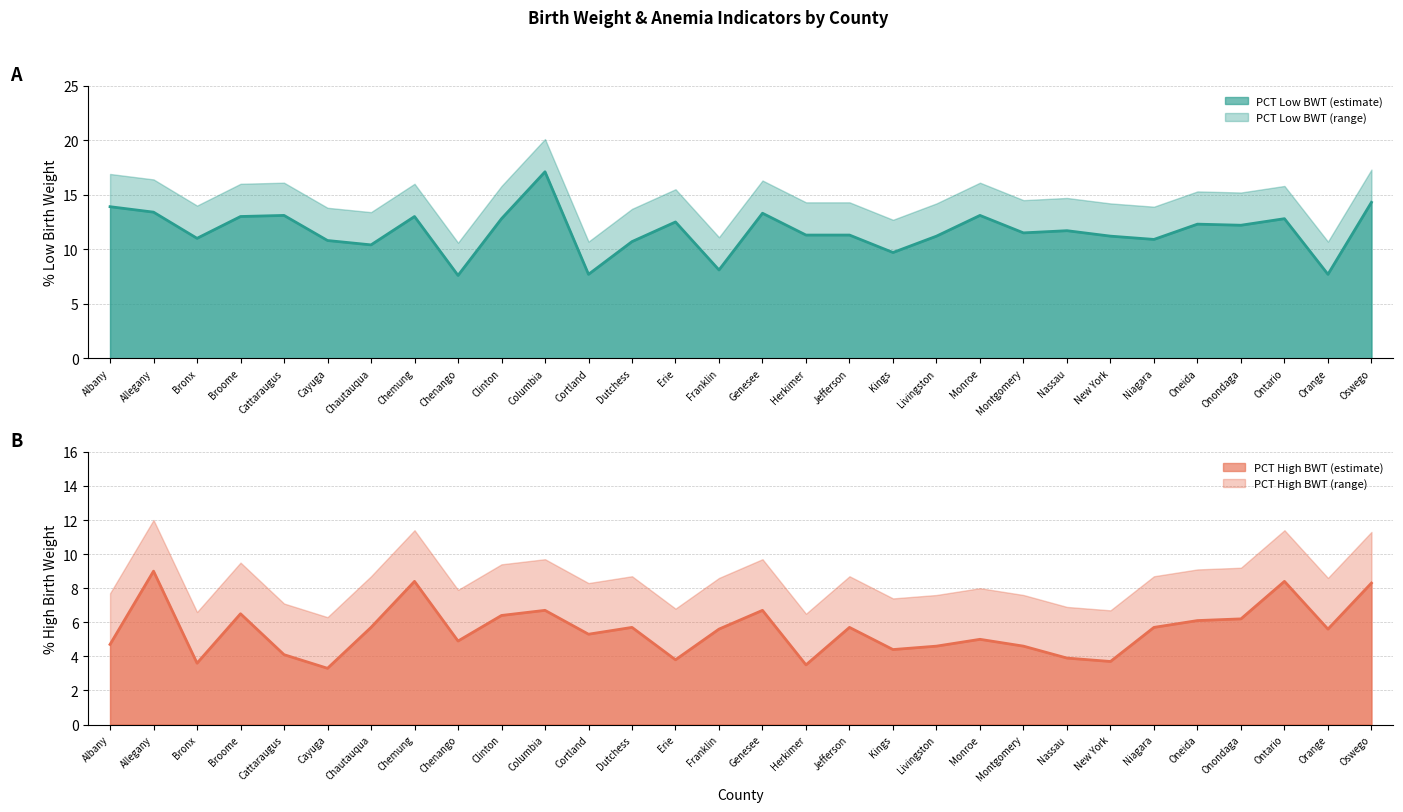

Which series changed the most between Cortland and Oswego?

PCT Low BWT line